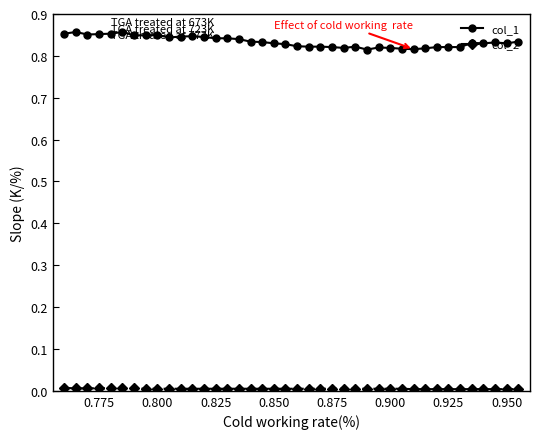

Which series has the largest range (max minus min)?

col_1